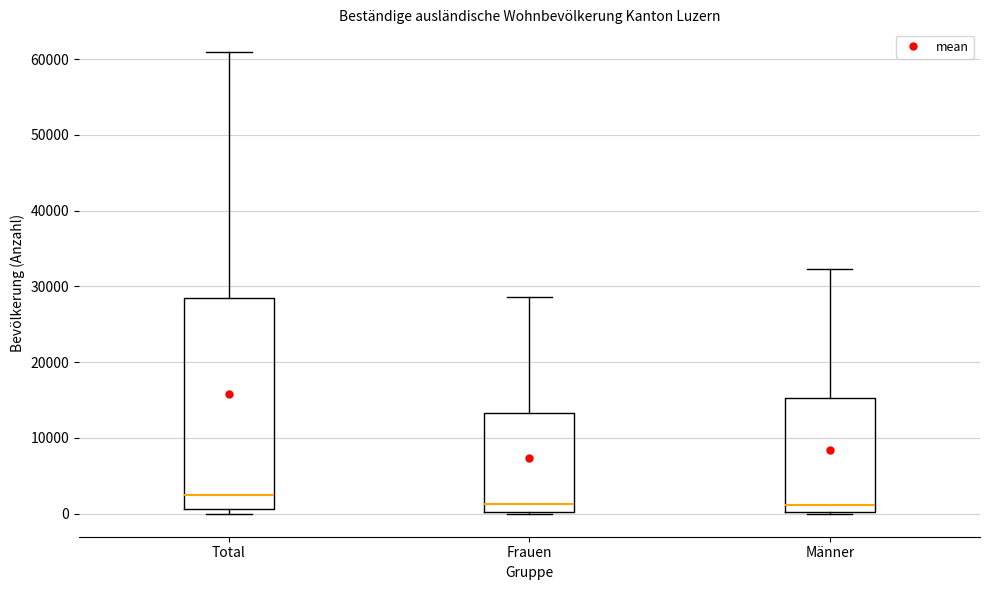

Comparing the boxes themselves (not the whiskers), which one is the tallest?

Total